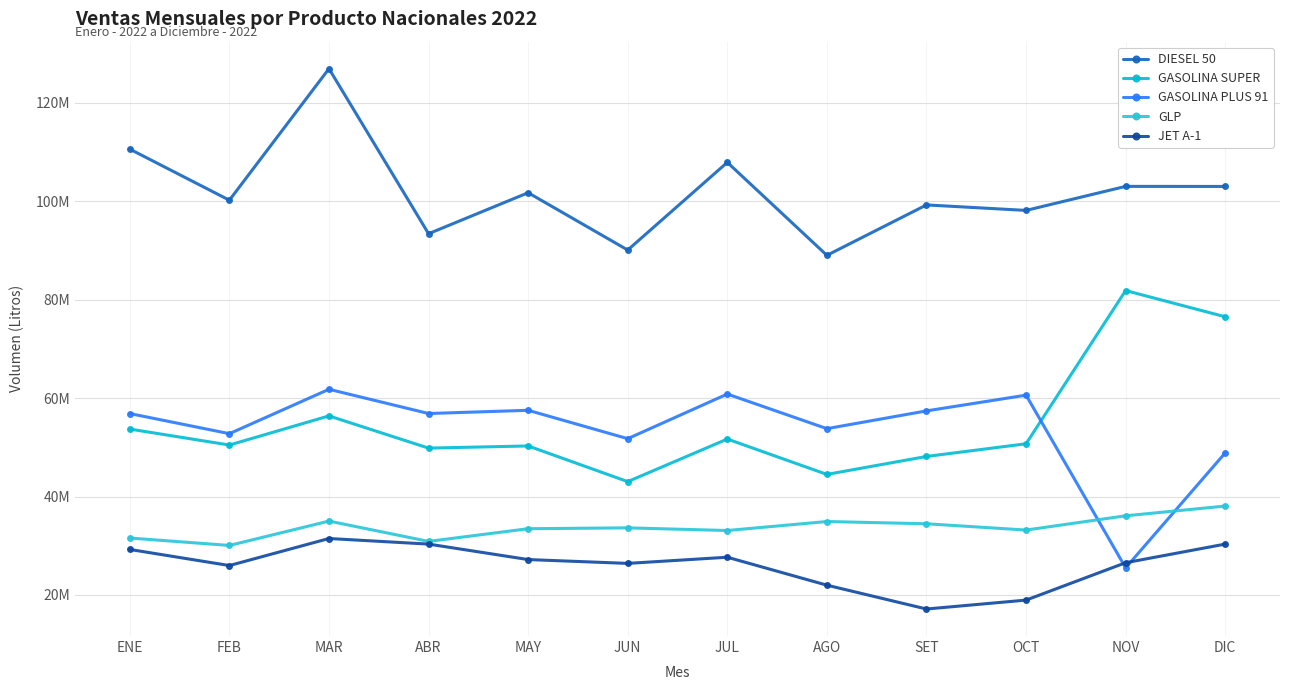

Does the chart have visible grid lines?

Yes